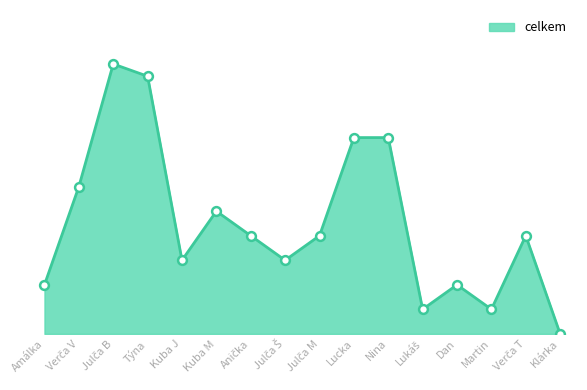

Is this an area chart (filled region under the line)?

Yes